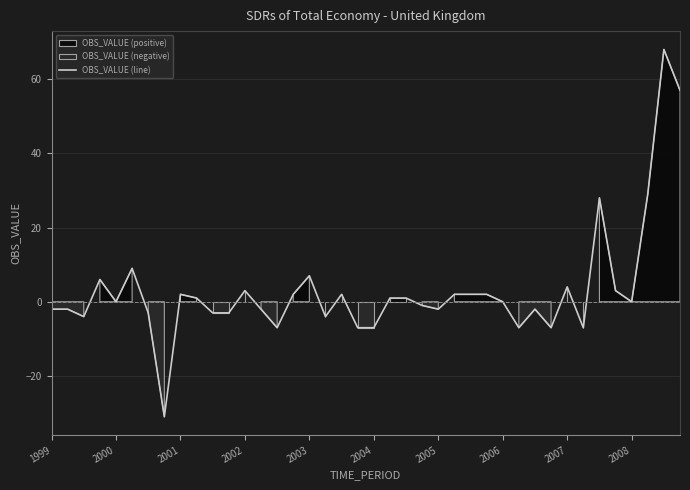

What is the approximate value at 10?

-3